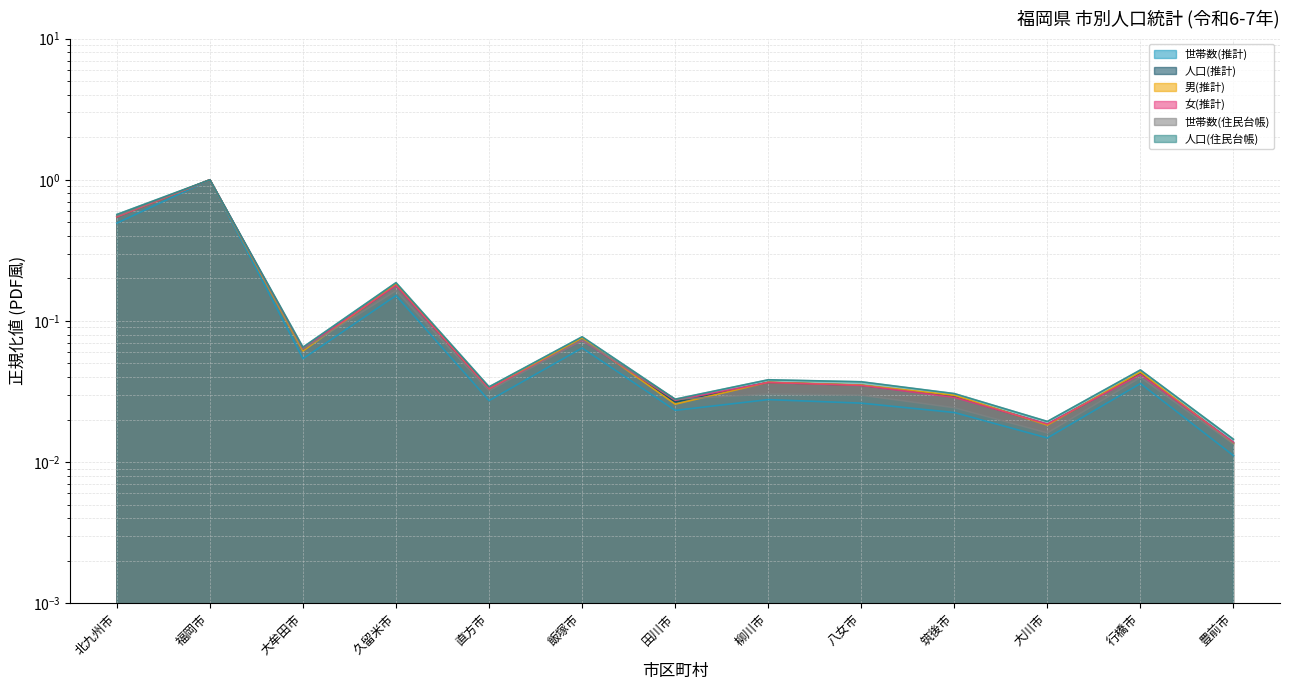

What is the label of the 8th point from the right?

飯塚市